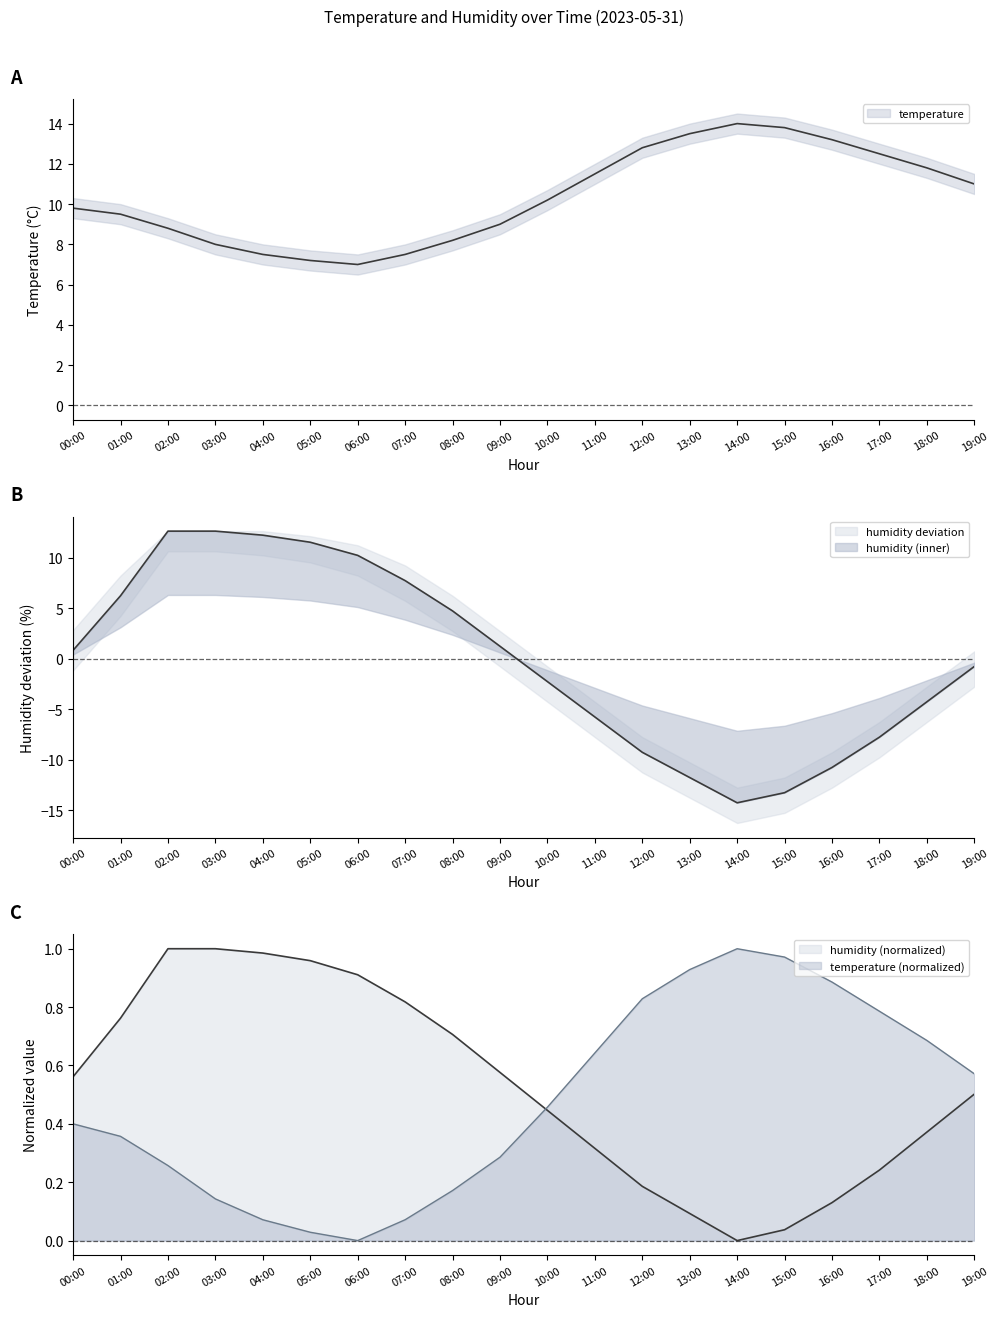

What is the difference between the maximum and second lowest values in the temperature_upper series?

1.0